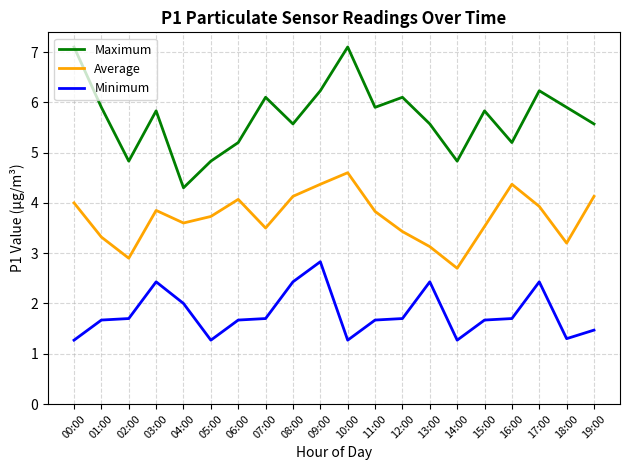

What value does the Maximum series have at 06:00?

5.2